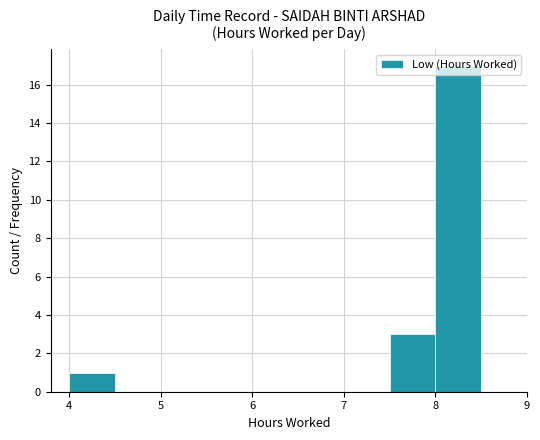

What is the maximum value shown in the chart?

17